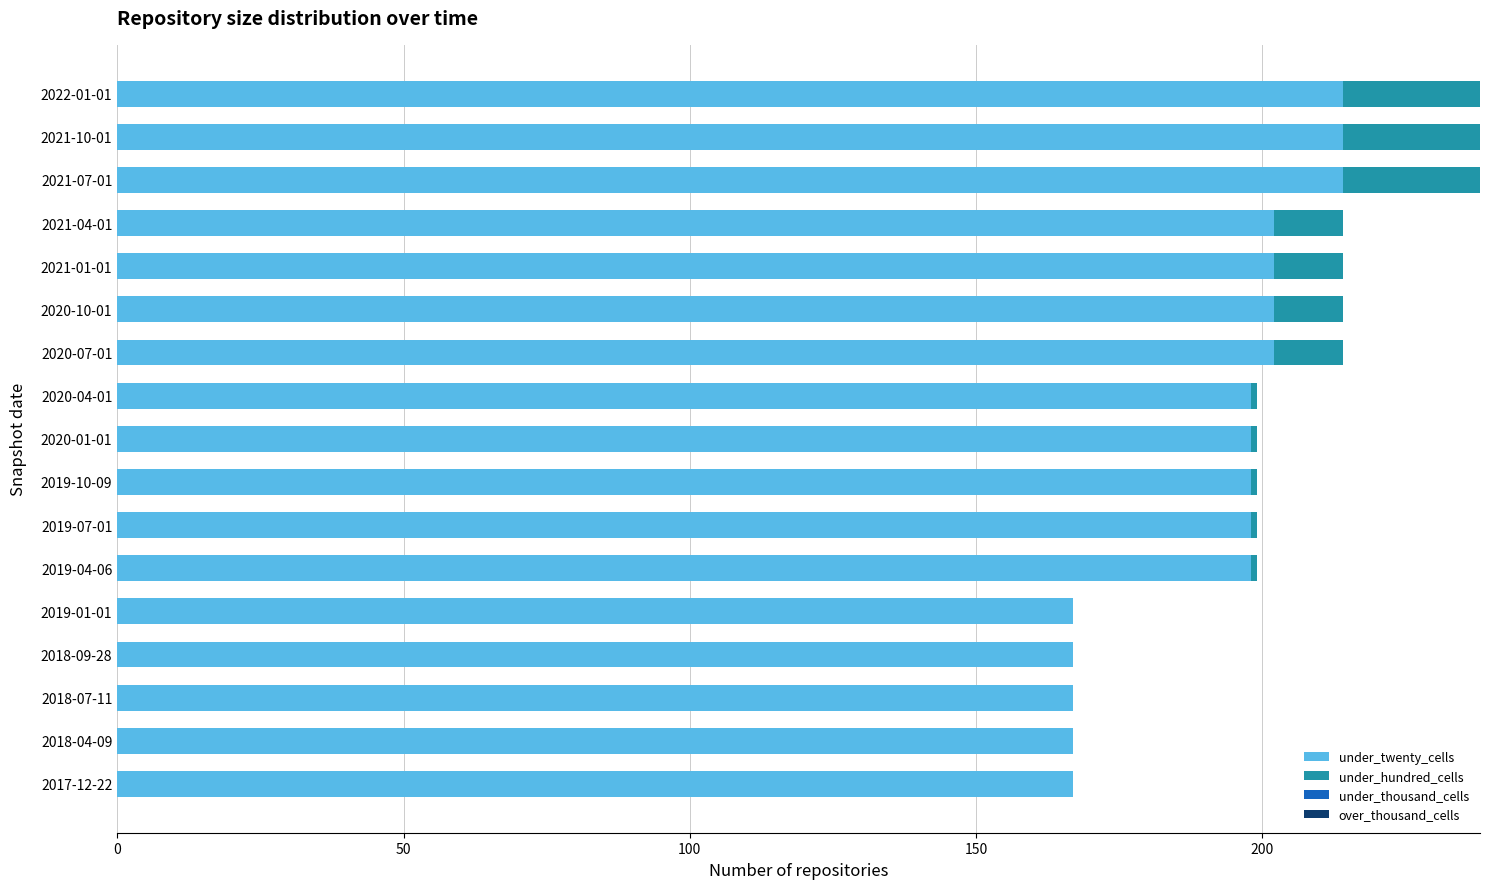

True or false: under_twenty_cells has a value of 167 at 2018-07-11.

True